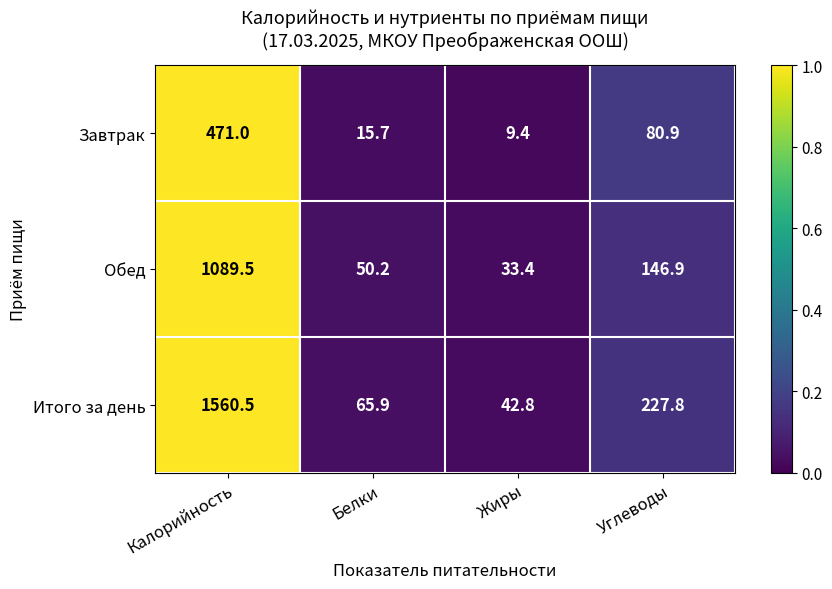

Between Калорийность and Жиры, which series saw the biggest shift?

Итого за день